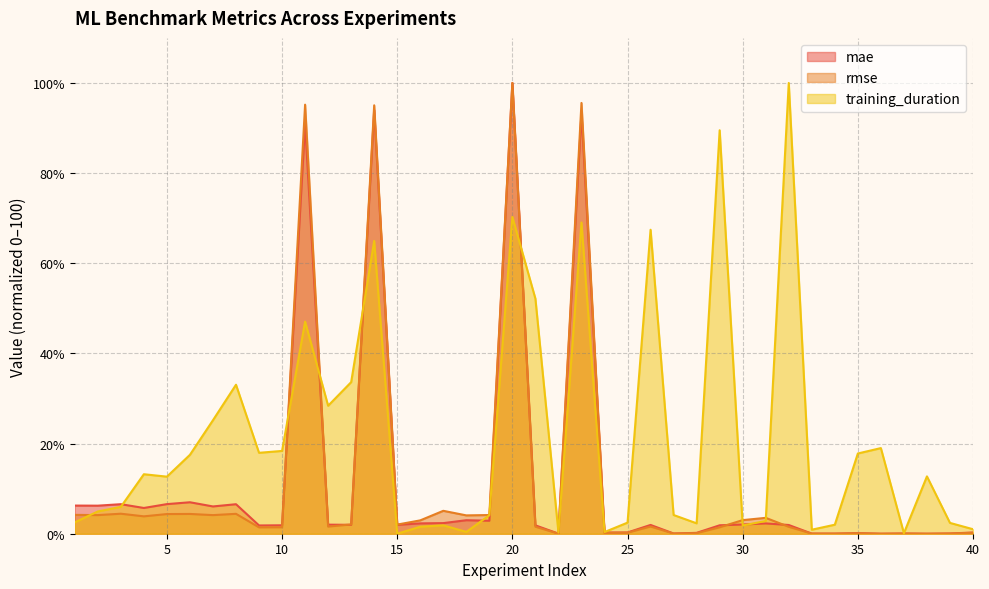

What is the sum of all training_duration values?

851.8